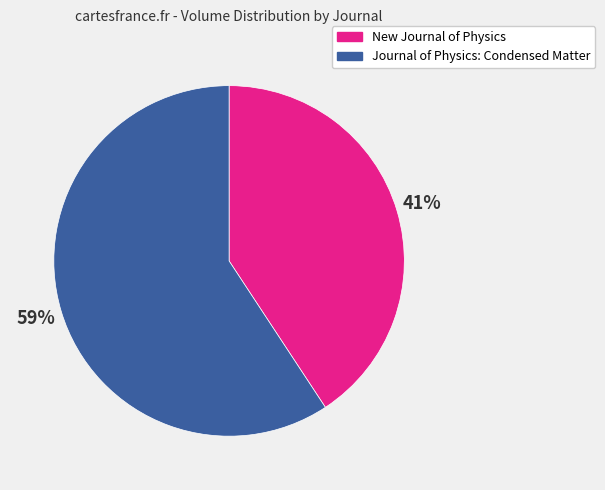

Which slice is the smallest?

New Journal of Physics